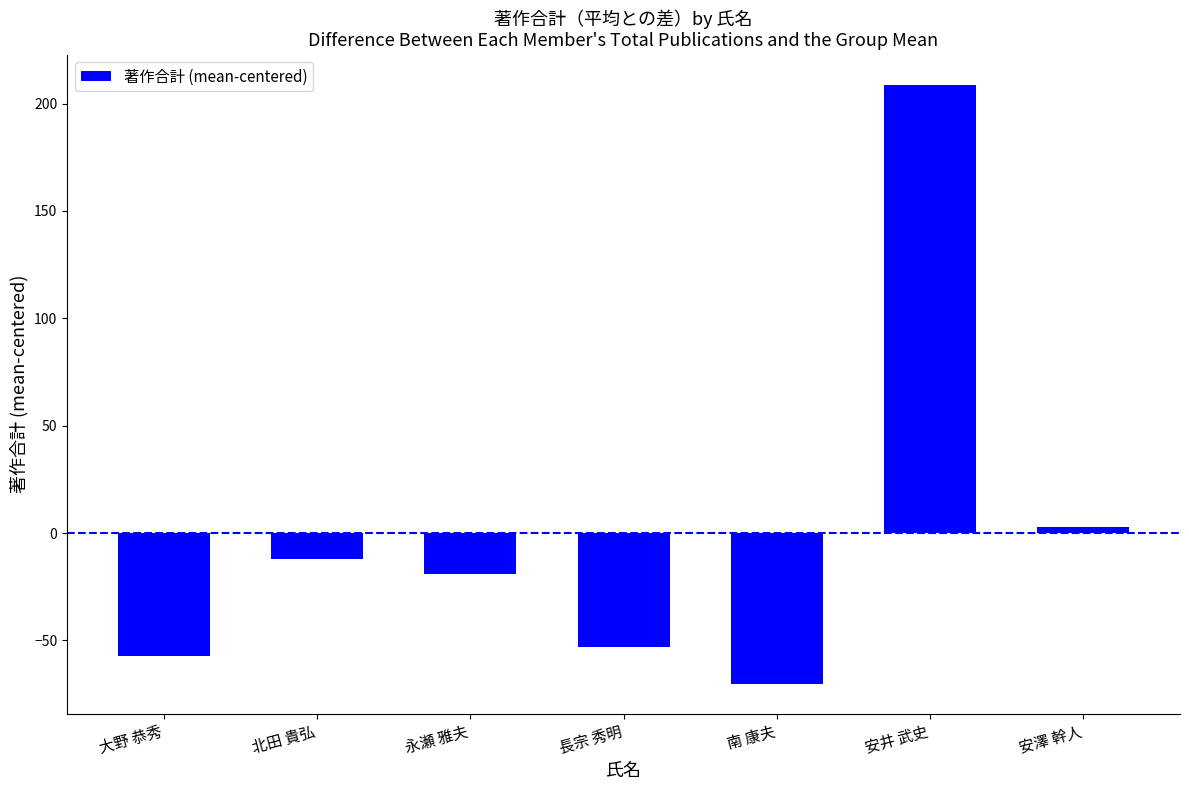

What is the label of the 2nd bar from the left?

北田 貴弘